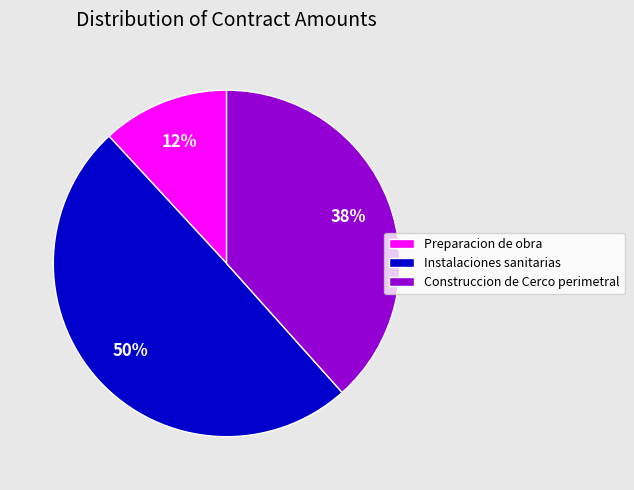

To the nearest percent, what is the difference between the largest and smallest slice percentages?

38%